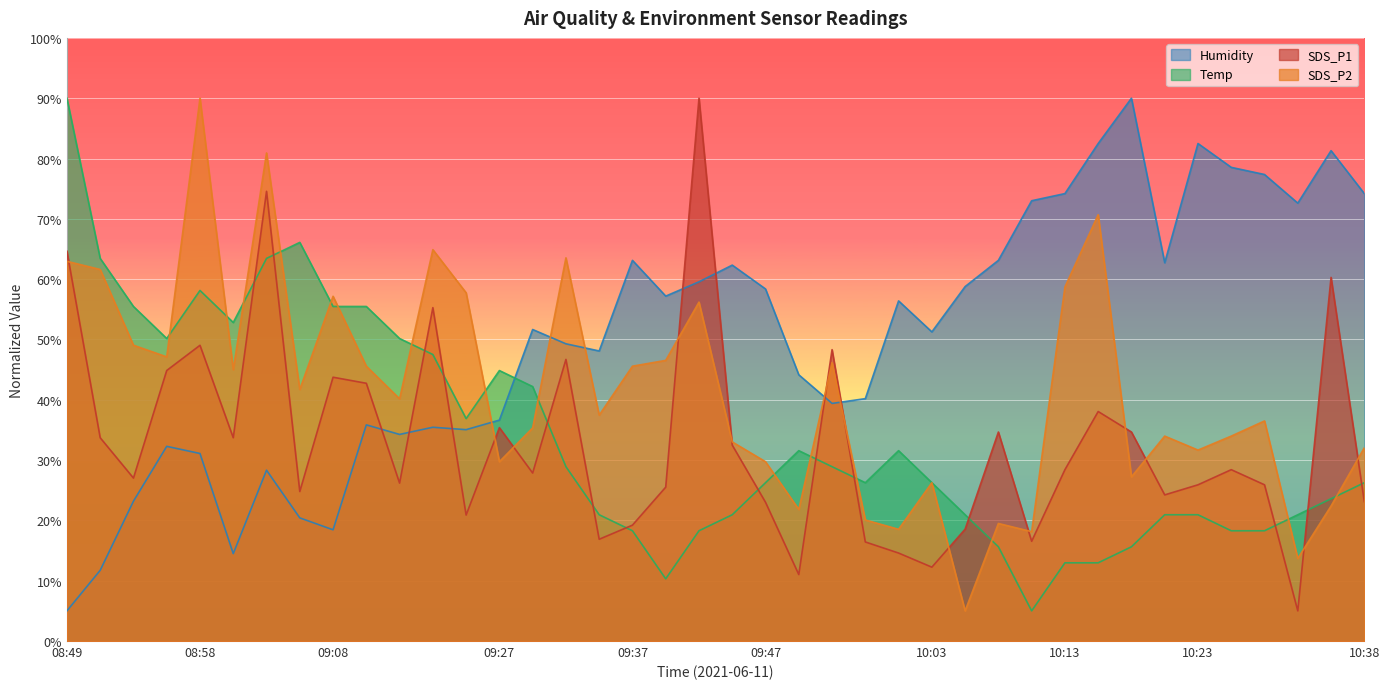

List the series in order of their peak value, lowest first.

SDS_P1, SDS_P2, Temp, Humidity